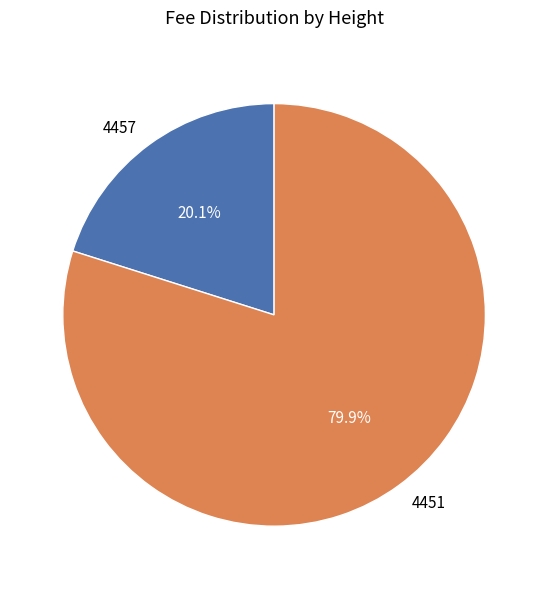

To the nearest percent, what is the average slice percentage?

50%